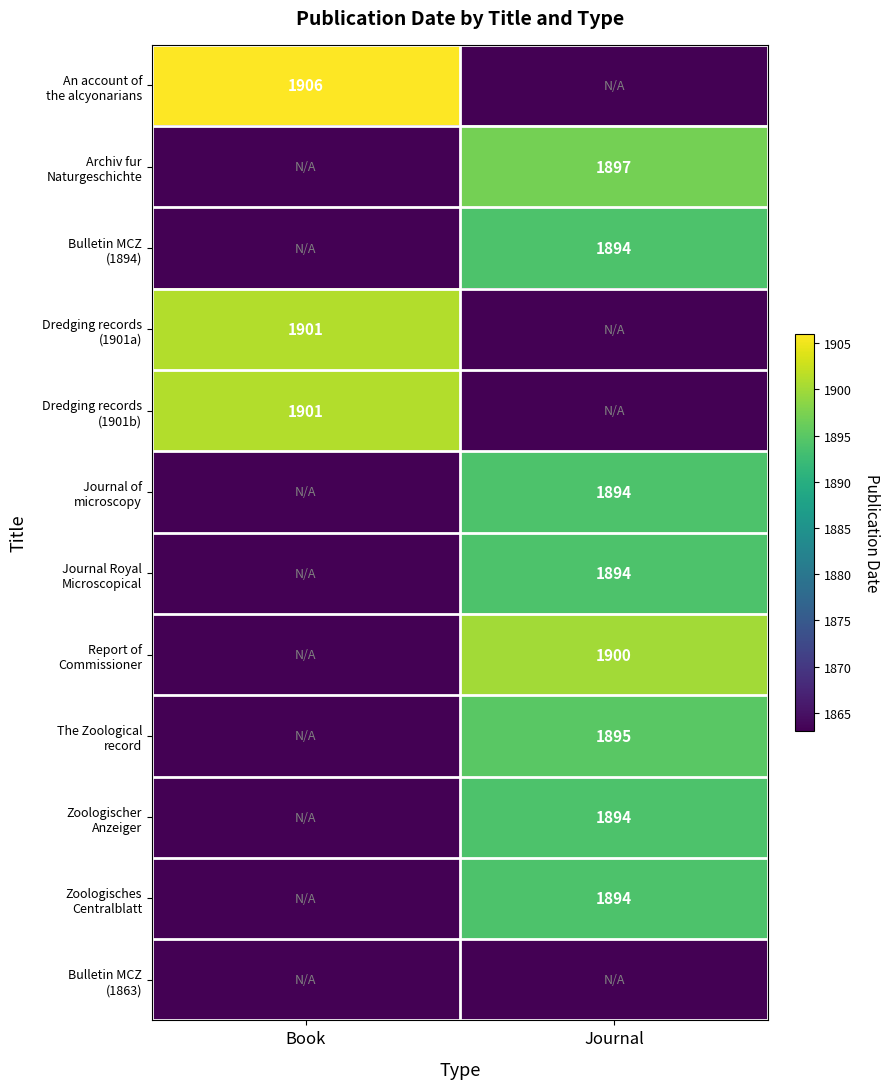

At which category is the sum across all series the highest?

Journal